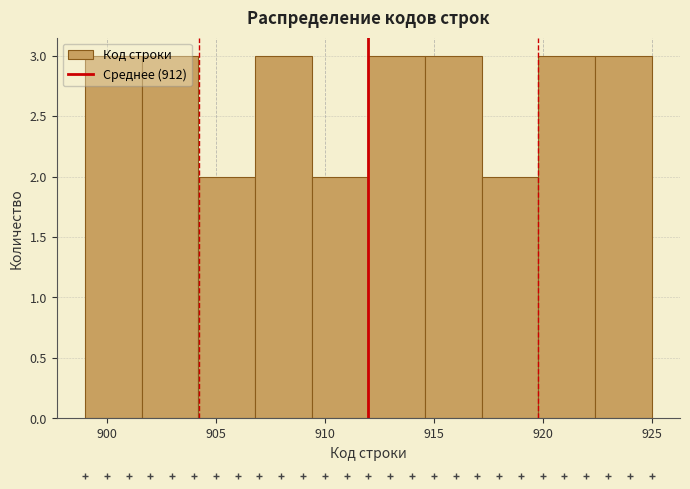

Reading left to right, list every bar in this chart as the range it spans on the x-axis followed by its height. Neither the bar edges nor the heights are printed on the chart, so give them approximately, as read against the axes.

899.0 to 901.6: 3
901.6 to 904.2: 3
904.2 to 906.8: 2
906.8 to 909.4: 3
909.4 to 912.0: 2
912.0 to 914.6: 3
914.6 to 917.2: 3
917.2 to 919.8: 2
919.8 to 922.4: 3
922.4 to 925.0: 3